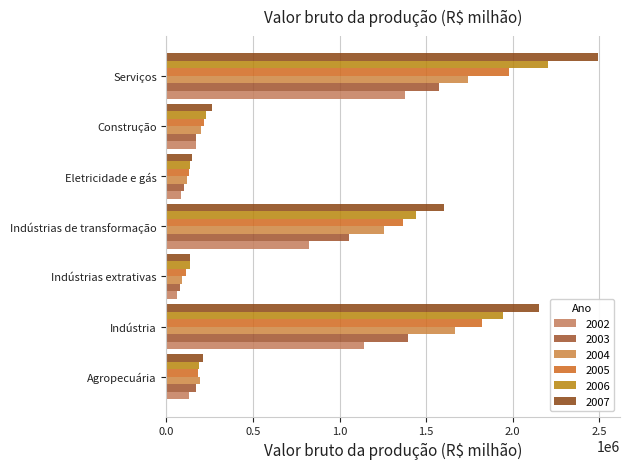

What is the difference between the maximum and minimum values in the 2007 series?

2359859.6